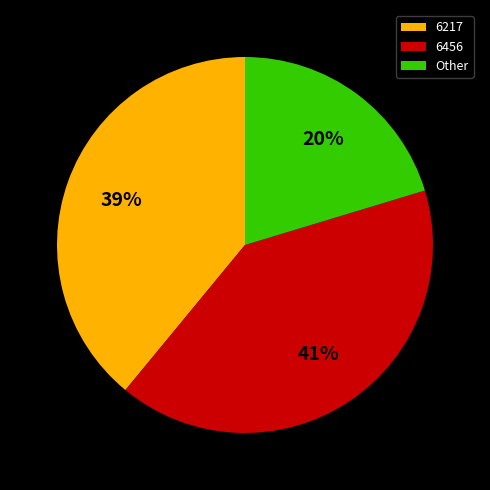

To the nearest percent, what percentage of the pie is 6217?

39%